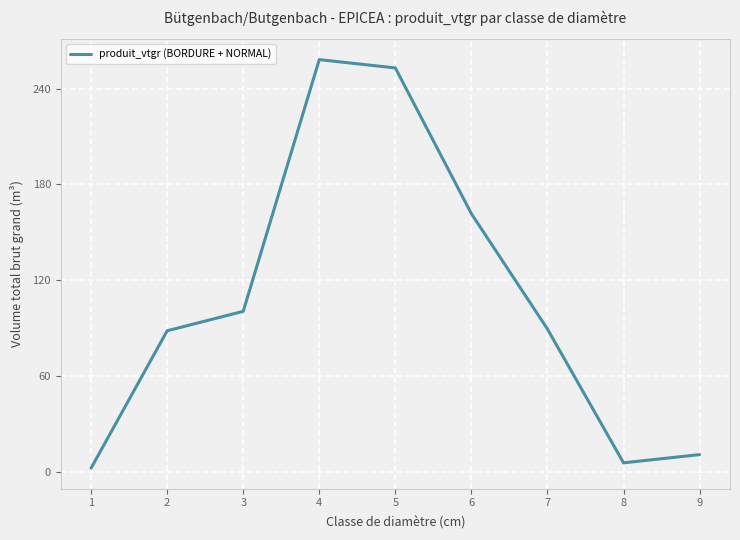

What is the maximum value shown in the chart?

258.2